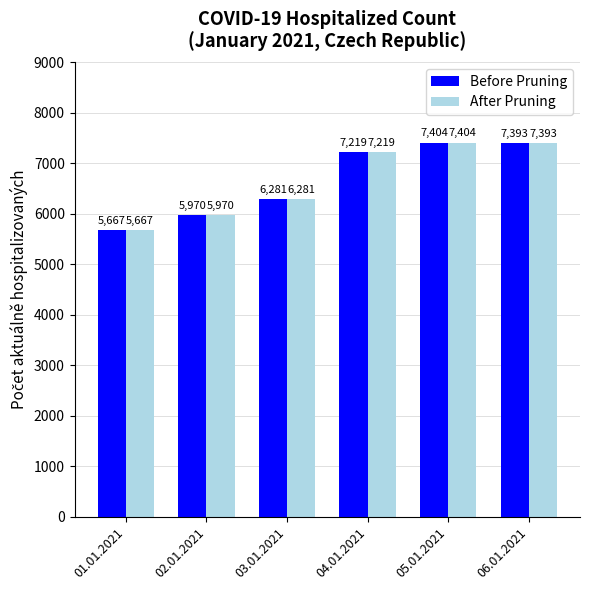

What value does the After Pruning series have at 04.01.2021, to the nearest 10?

7220